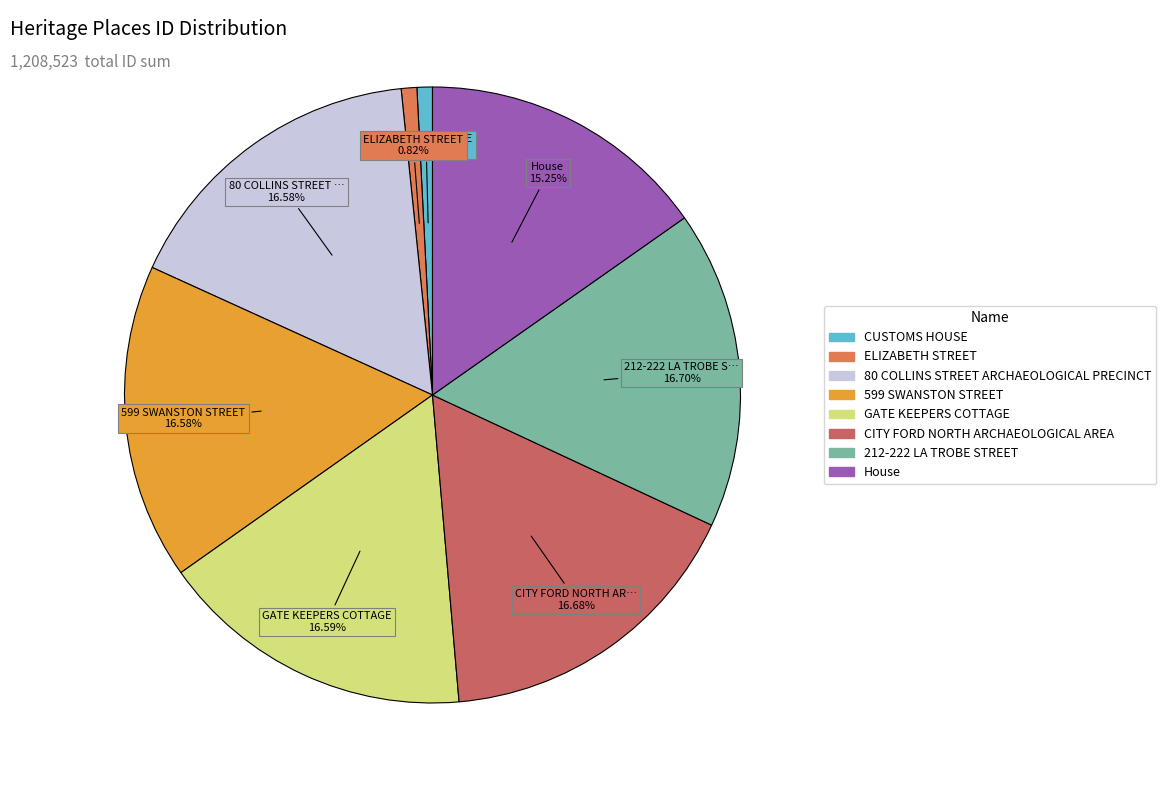

Which has a higher value, CITY FORD NORTH ARCHAEOLOGICAL AREA or CUSTOMS HOUSE?

CITY FORD NORTH ARCHAEOLOGICAL AREA